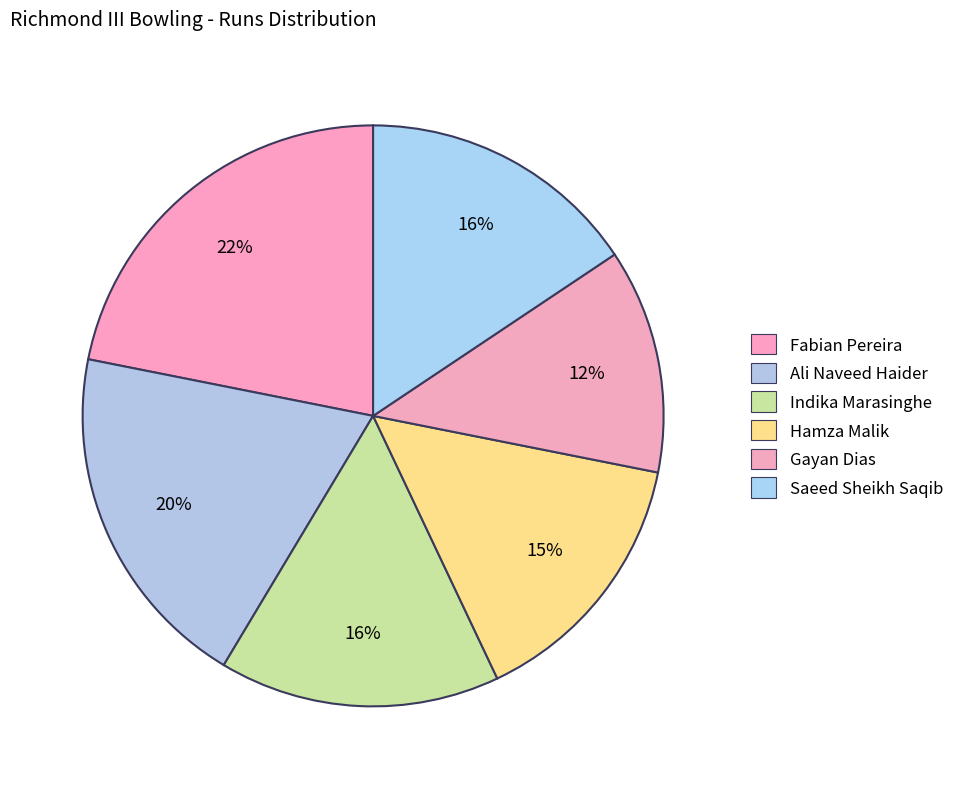

The Indika Marasinghe slice represents 10% of the pie. True or false?

False